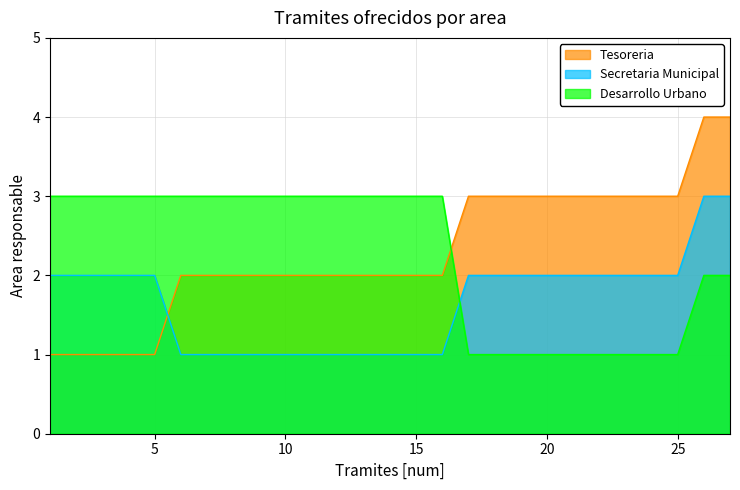

At which category is the sum across all series the highest?

26